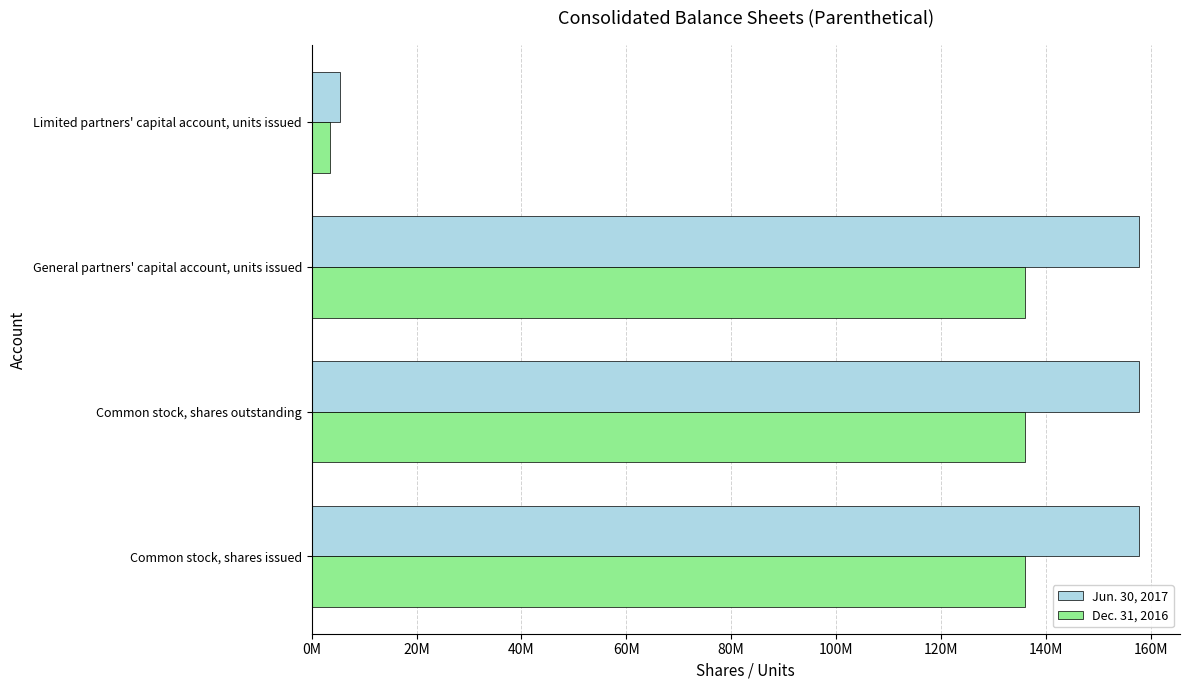

What are all the series names shown in the legend?

Jun. 30, 2017, Dec. 31, 2016